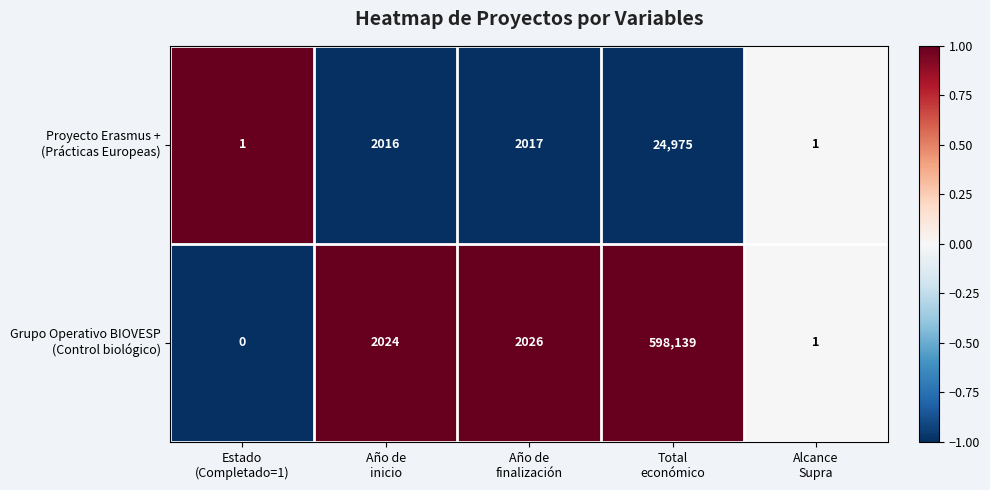

At which category is the sum across all series the highest?

Total
económico